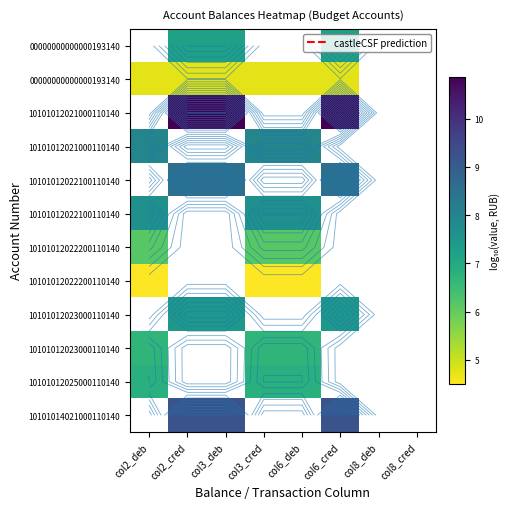

Between col3_deb and col2_cred, which is larger?

col3_deb